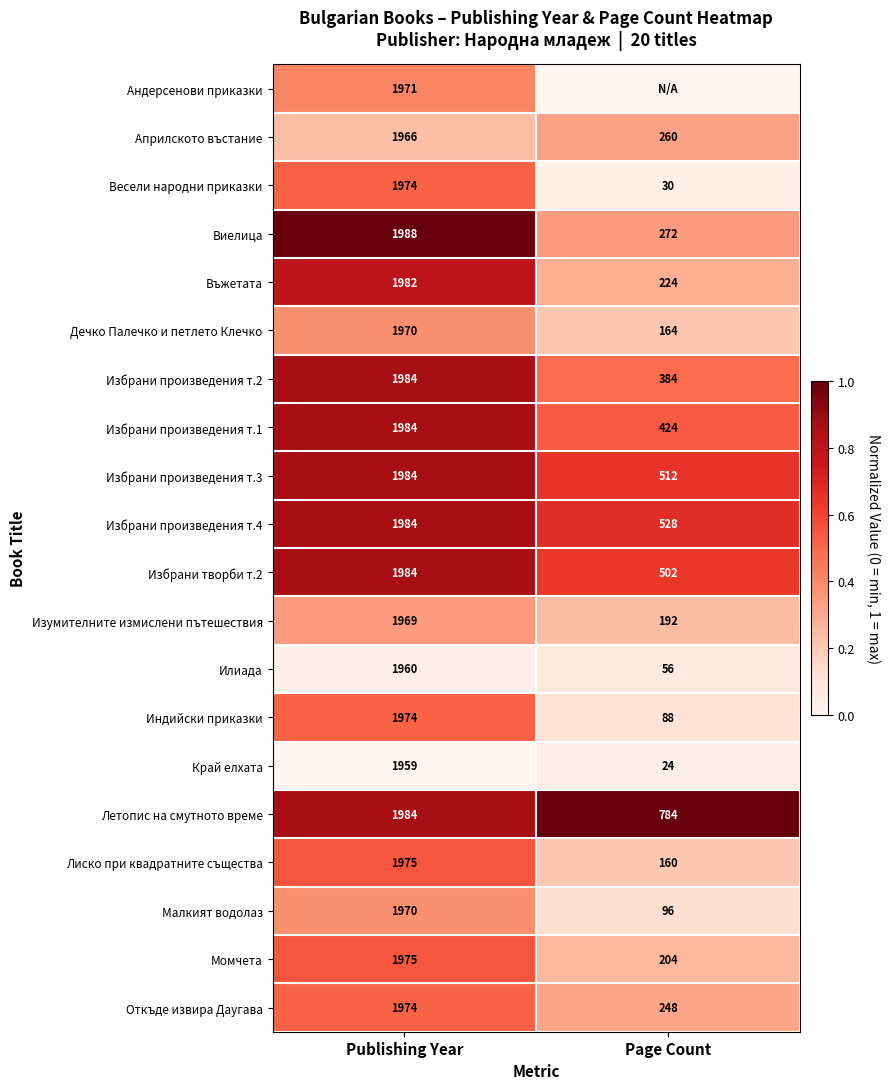

Is it true that Виелица equals 1988 at Publishing Year?

True